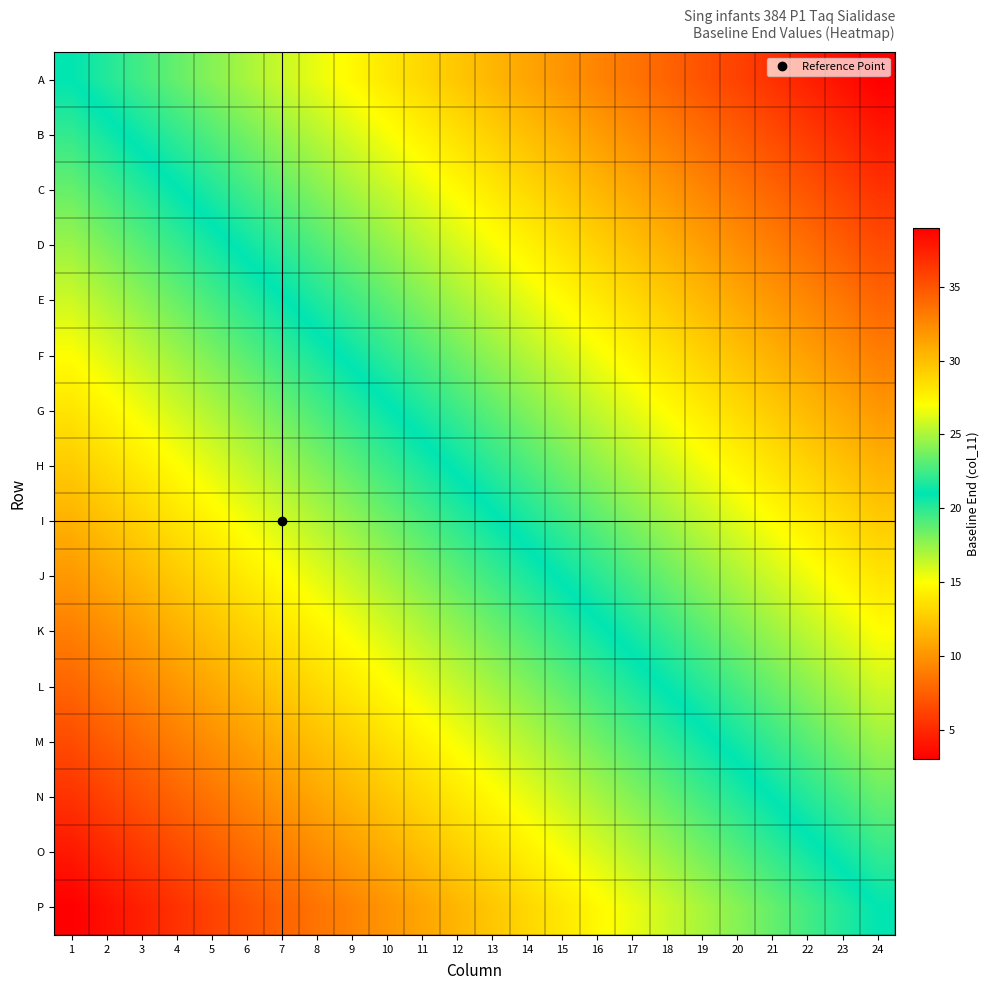

What is the total value across all series at 16?

379.8